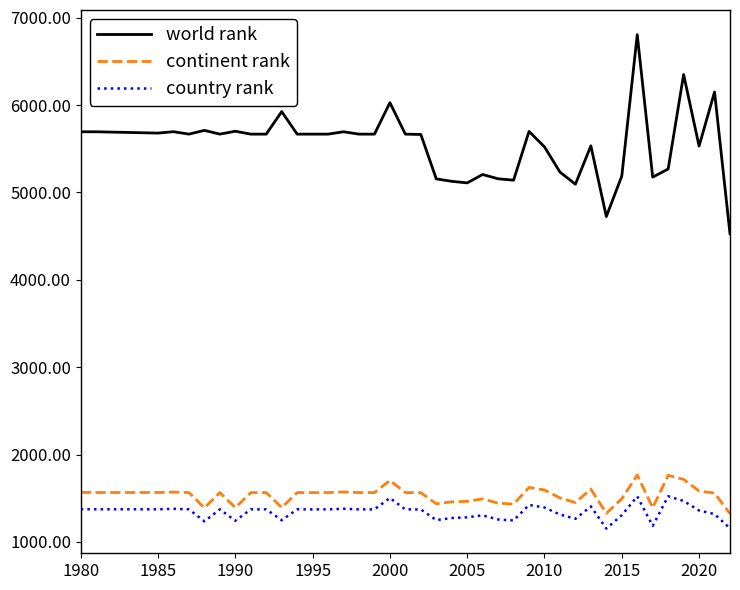

Which series has the largest range (max minus min)?

world rank